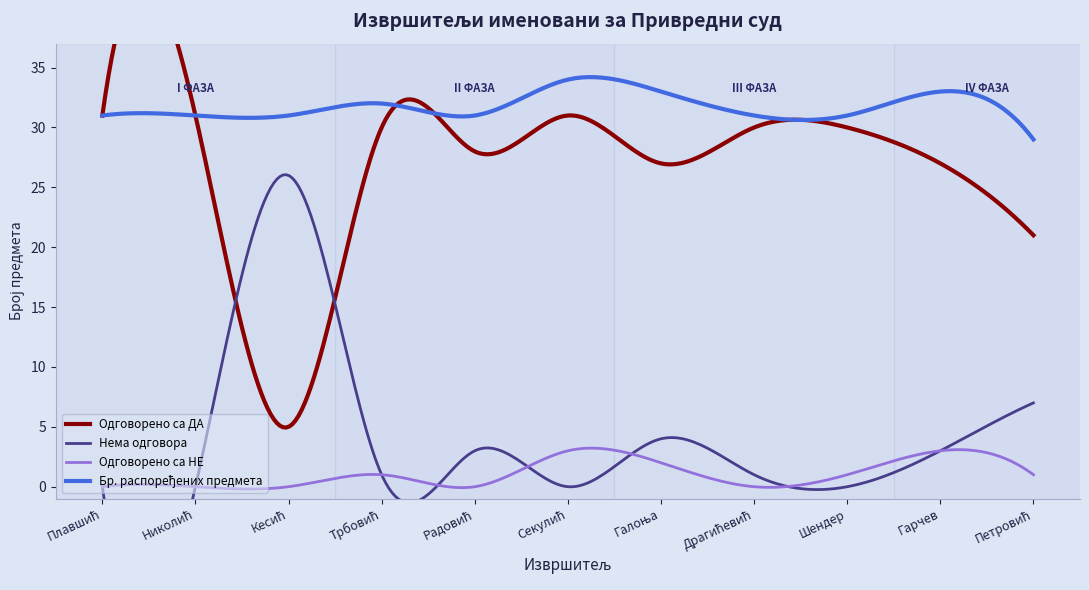

Where is the first local maximum for Нема одговора?

Кесић